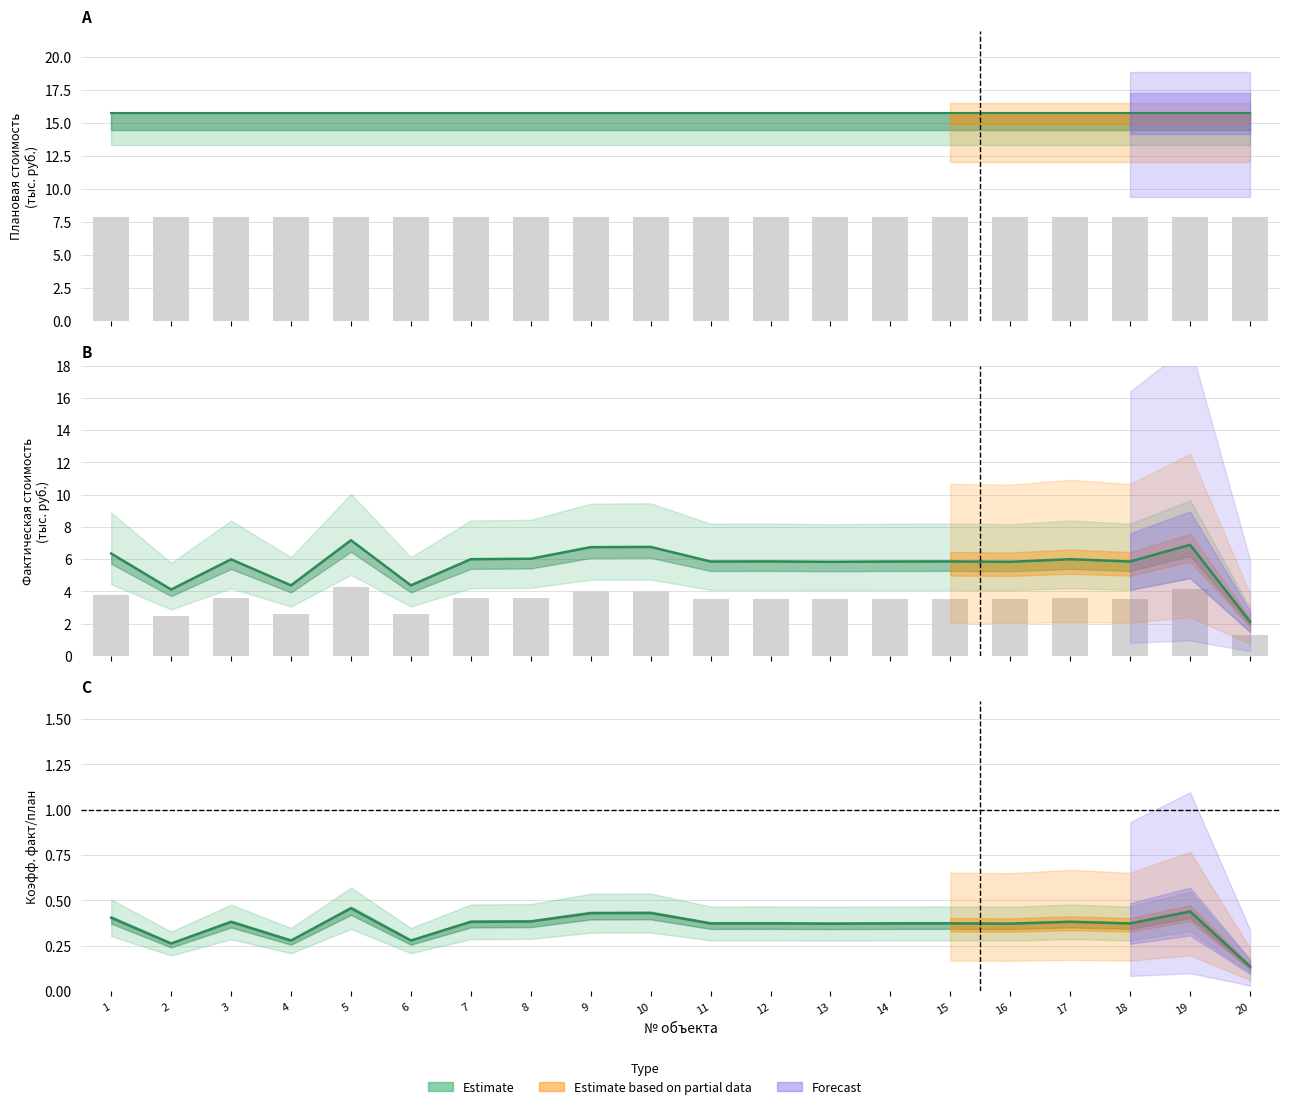

Reading right to left, extract all data points from this chart.

Фактическая стоимость (ВСЕГО): 0.1	0.4	0.4	0.4	0.4	0.4	0.4	0.4	0.4	0.4	0.4	0.4	0.4	0.4	0.3	0.5	0.3	0.4	0.3	0.4
Фактическая стоимость (Иные затраты): 2.1	6.9	5.9	6.0	5.8	5.9	5.9	5.8	5.9	5.9	6.8	6.8	6.0	6.0	4.4	7.2	4.4	6.0	4.1	6.4
Факт финансирования (Итого): 1.3	4.1	3.5	3.6	3.5	3.5	3.5	3.5	3.5	3.5	4.1	4.0	3.6	3.6	2.6	4.3	2.6	3.6	2.5	3.8